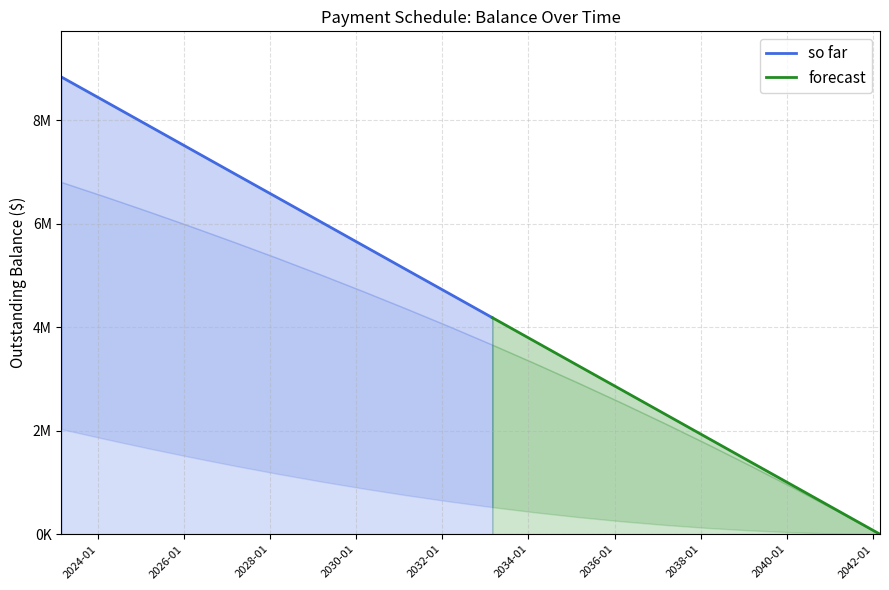

What is the total value across all series at 2027-03-01?

13941994.5